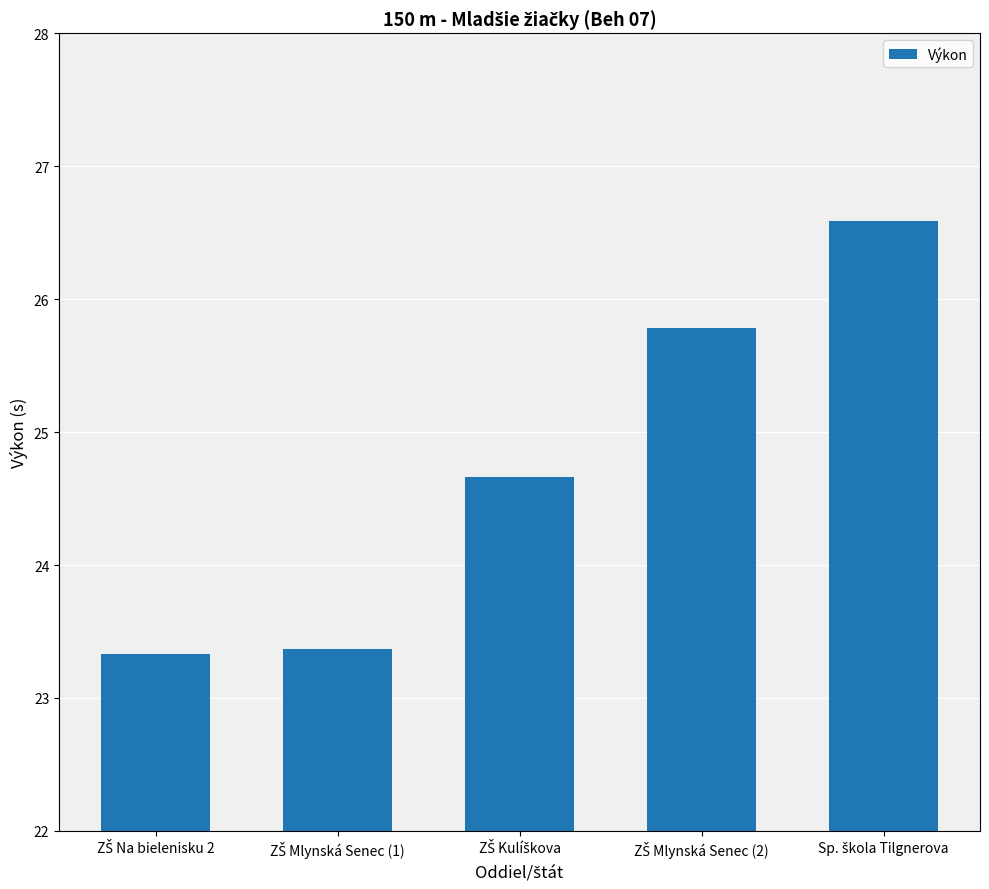

What is the greatest value displayed?

26.6